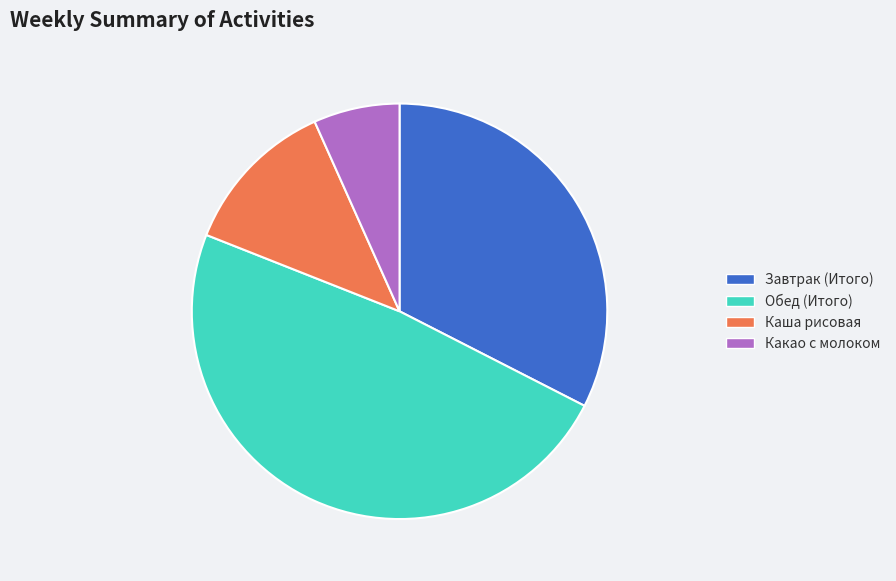

Which slice is the smallest?

Какао с молоком